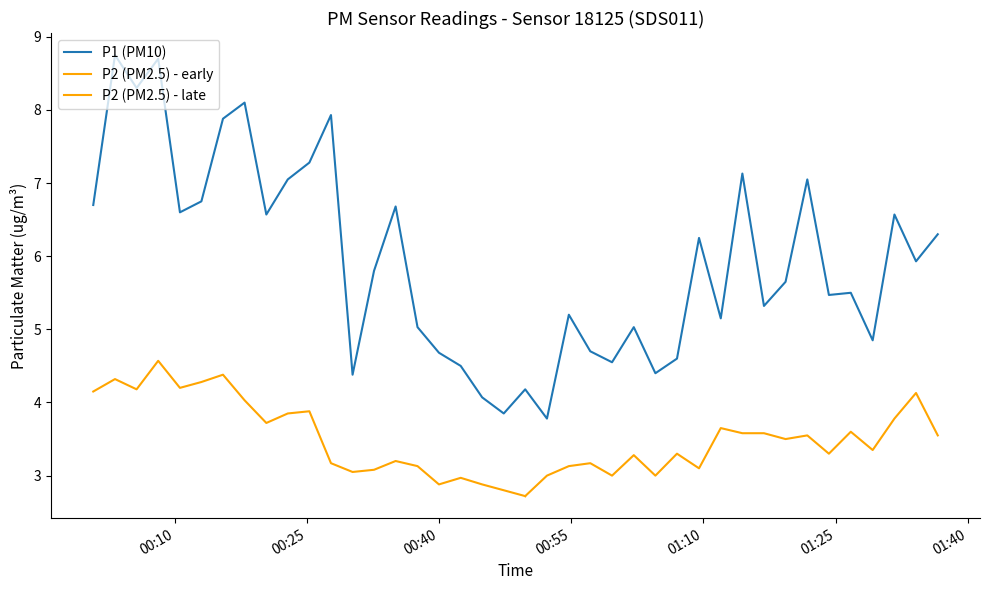

What is the maximum value shown in the chart?

8.8